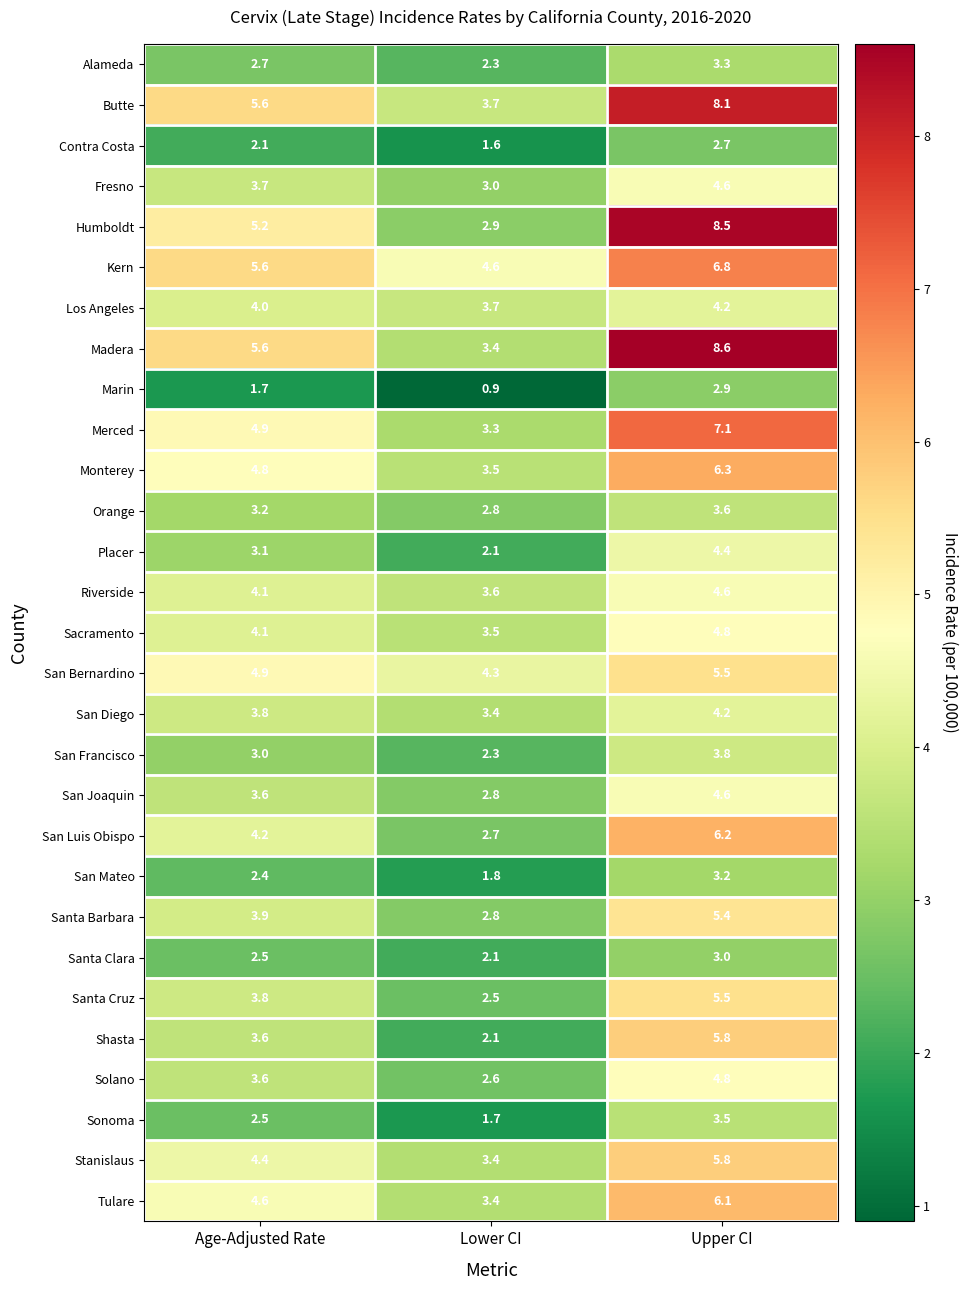

At which category is the sum across all series the highest?

Upper CI